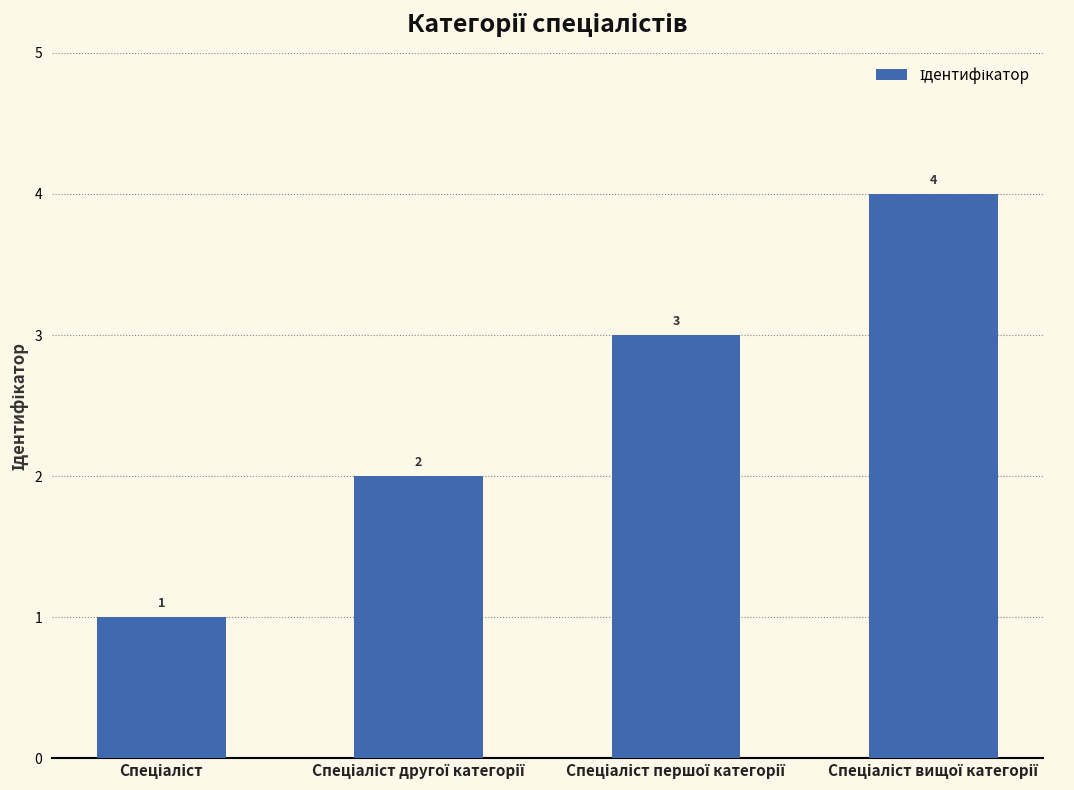

How many values are between 2 and 4?

3